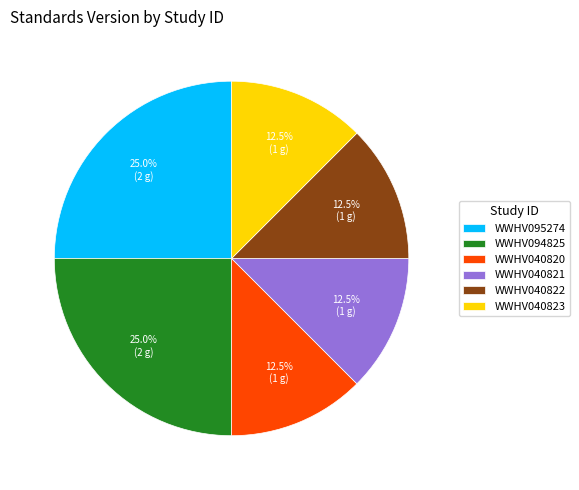

How much of the chart is everything except WWHV040823?

87.5%